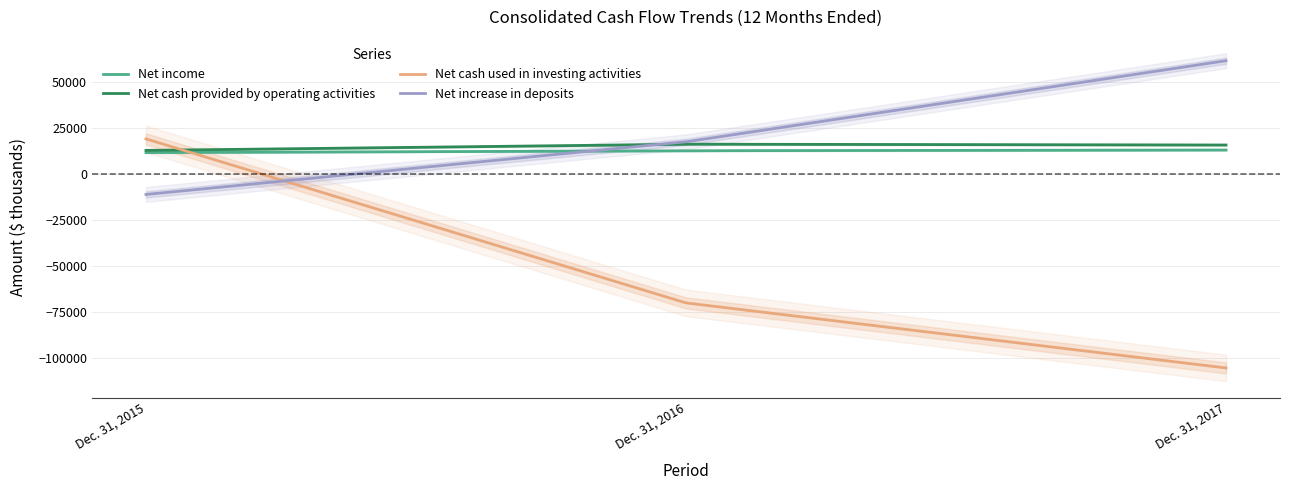

Reading right to left, extract all data points from this chart.

Net income: Dec. 31, 2017=13025	Dec. 31, 2016=12638	Dec. 31, 2015=11626
Net cash provided by operating activities: Dec. 31, 2017=15739	Dec. 31, 2016=16194	Dec. 31, 2015=12811
Net cash used in investing activities: Dec. 31, 2017=-105425	Dec. 31, 2016=-70078	Dec. 31, 2015=19063
Net increase in deposits: Dec. 31, 2017=61560	Dec. 31, 2016=17472	Dec. 31, 2015=-11132